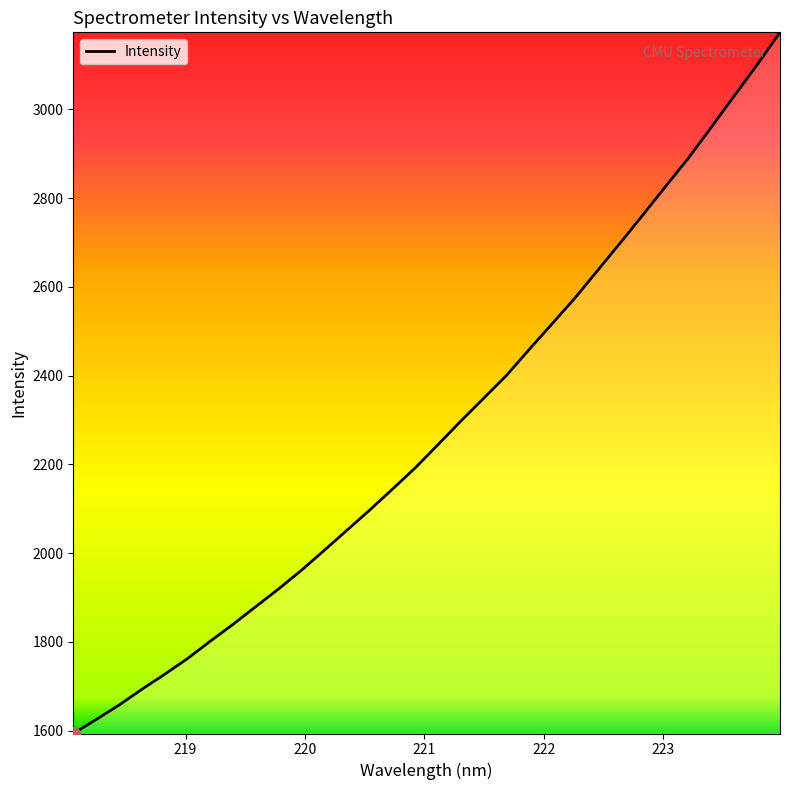

What is the difference between the maximum and minimum values?

1579.4